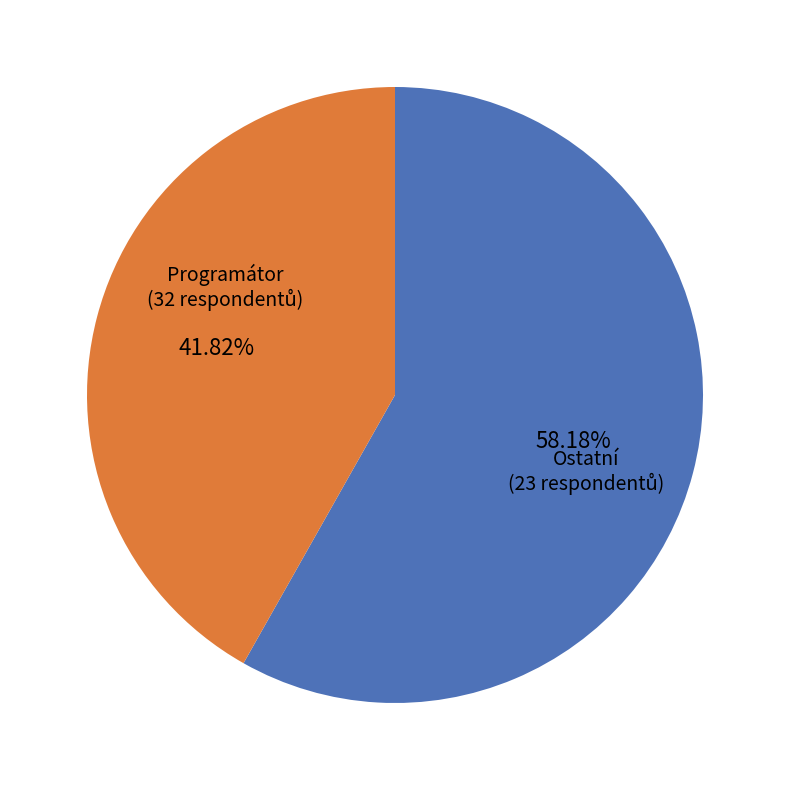

Is there any slice that represents more than half of the pie?

Yes